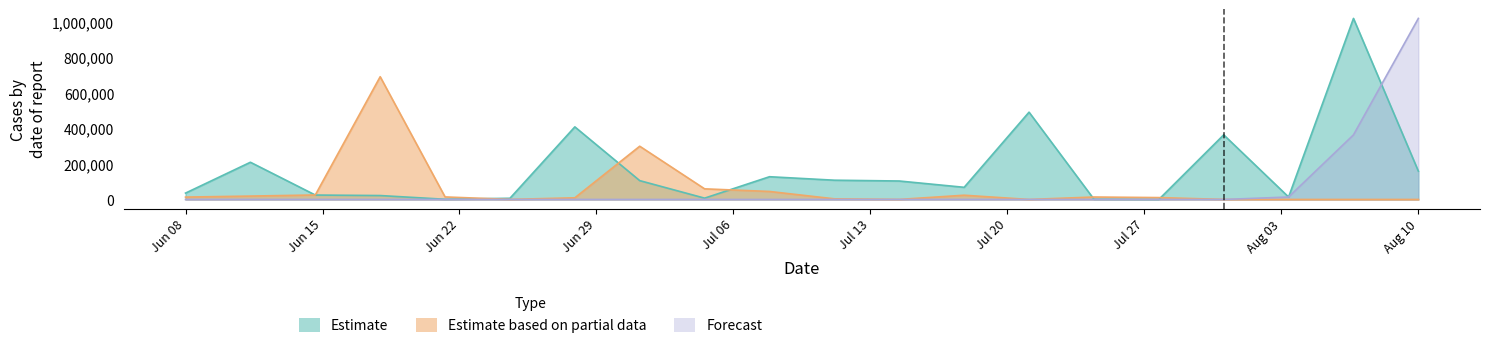

How many values in the Estimate based on partial data series exceed 13395?

9